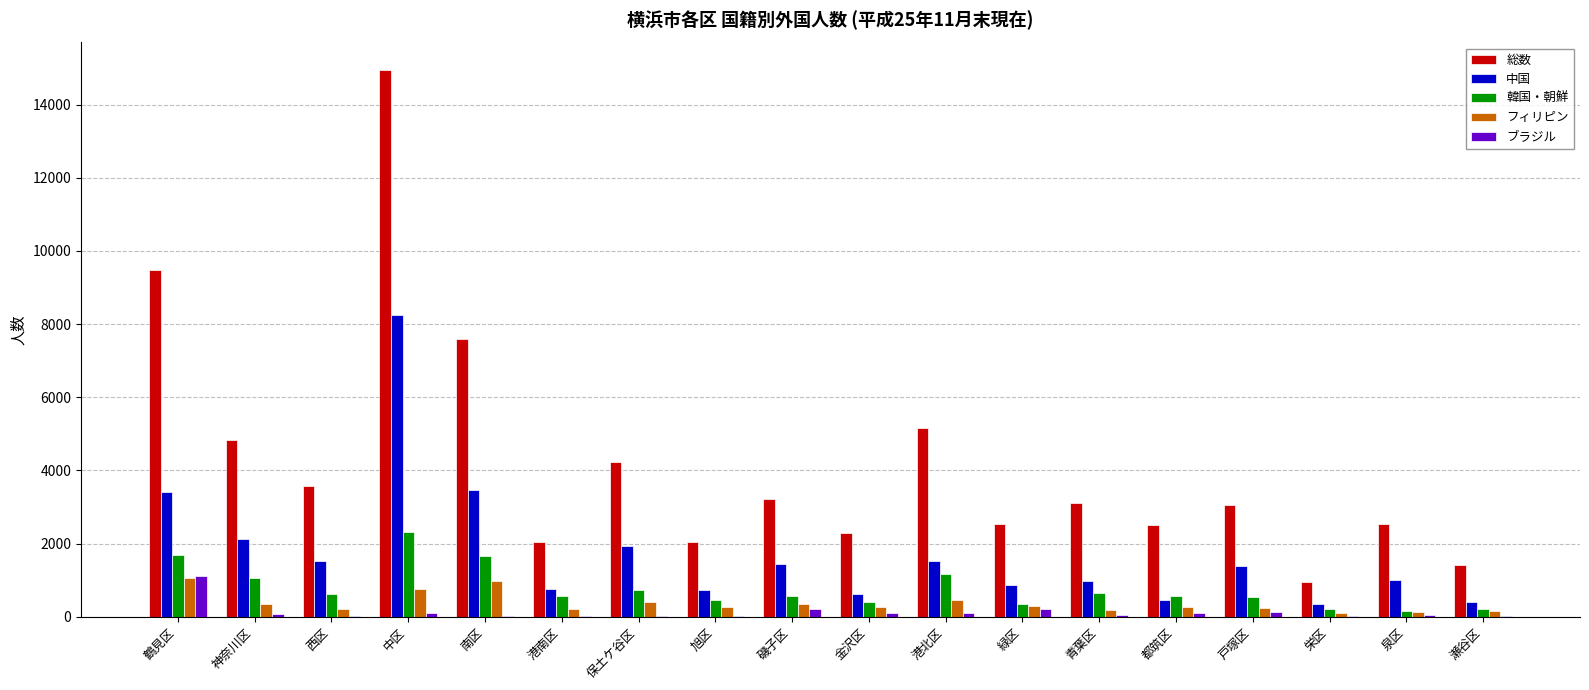

The 中国 series shows 1000 at 保土ケ谷区. True or false?

False